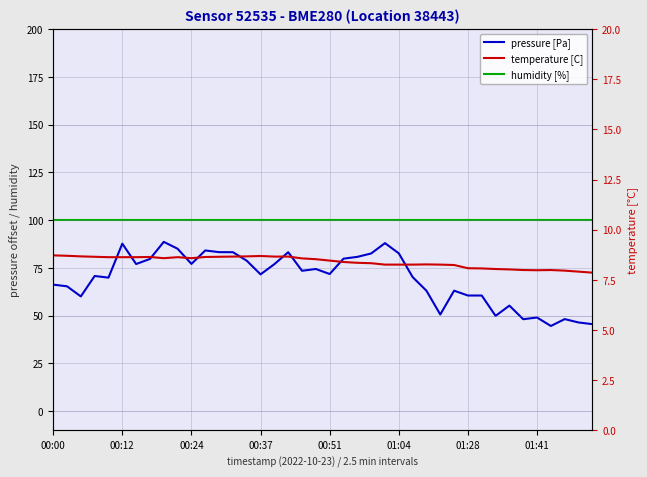

Count the number of data series in this chart.

3